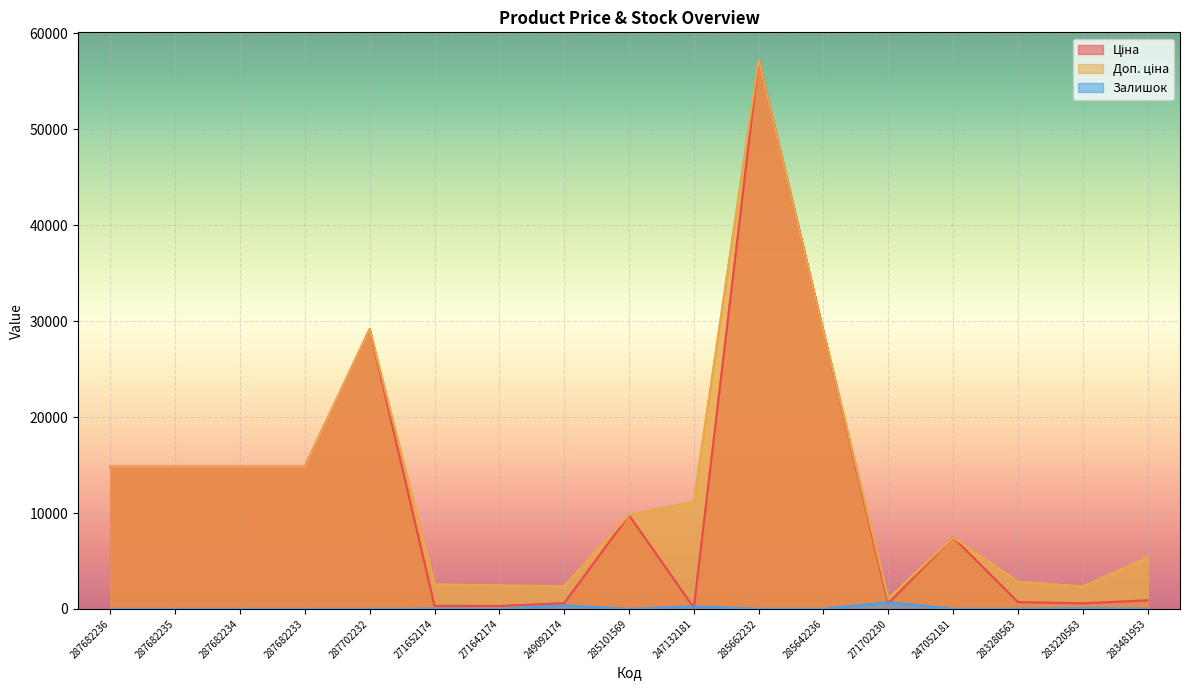

Reading left to right, extract all data points from this chart.

Ціна: 287682236=14817.6	287682235=14817.6	287682234=14817.6	287682233=14817.6	287702232=29152.3	271652174=318.3	271642174=304.1	249092174=591.6	285101569=9775.5	247132181=111.8	285662232=57258.0	285642236=28901.7	271702230=578.1	247052181=7444.6	283280563=710.0	283220563=579.8	283481953=892.2
Доп. ціна: 287682236=14817.6	287682235=14817.6	287682234=14817.6	287682233=14817.6	287702232=29152.3	271652174=2546.4	271642174=2432.8	249092174=2366.5	285101569=9775.5	247132181=11182.0	285662232=57258.0	285642236=28901.7	271702230=1060.0	247052181=7444.6	283280563=2839.8	283220563=2319.2	283481953=5353.1
Залишок: 287682236=0.0	287682235=0.0	287682234=0.0	287682233=0.0	287702232=0.0	271652174=38.0	271642174=14.0	249092174=365.0	285101569=7.0	247132181=260.0	285662232=13.0	285642236=16.0	271702230=694.0	247052181=20.0	283280563=9.0	283220563=86.0	283481953=24.0